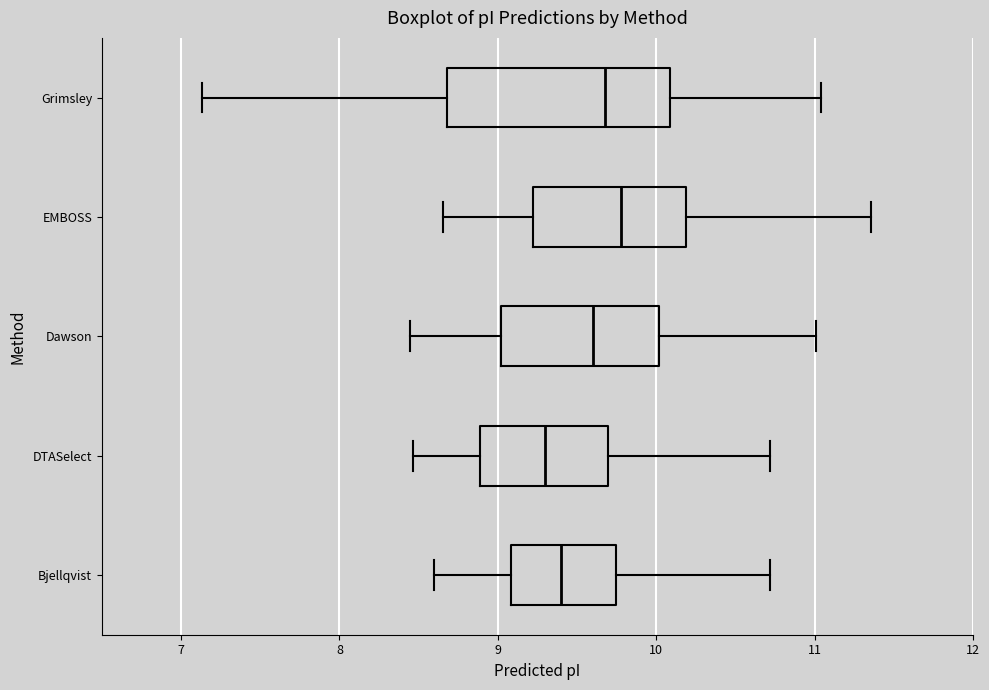

Which box is the widest, from its left edge to its right edge?

Grimsley